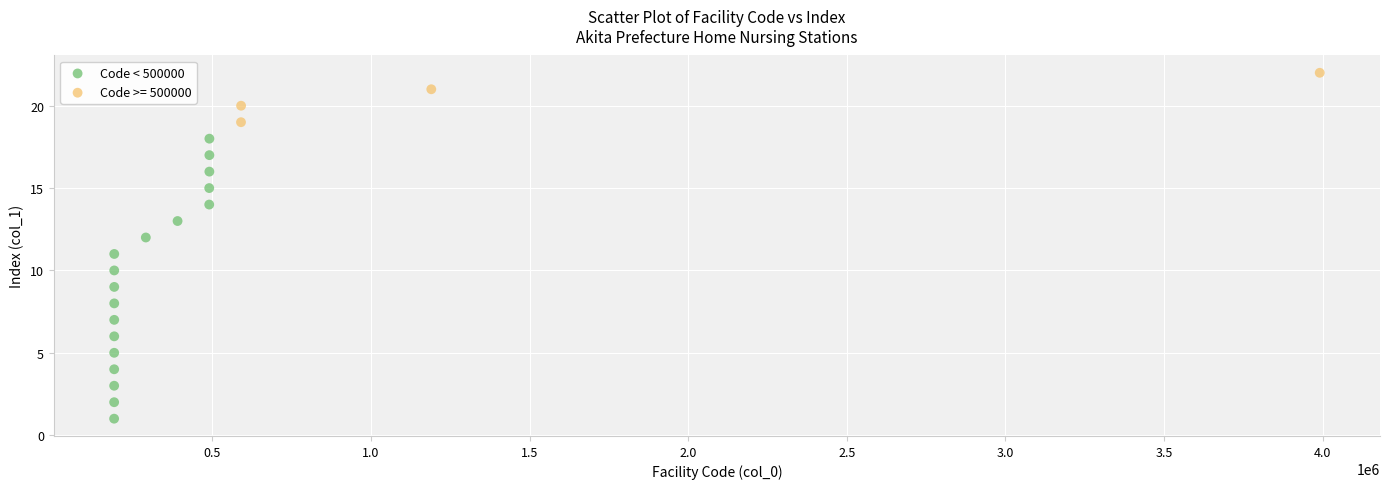

Which series contains the lowest Y value?

Code < 500000